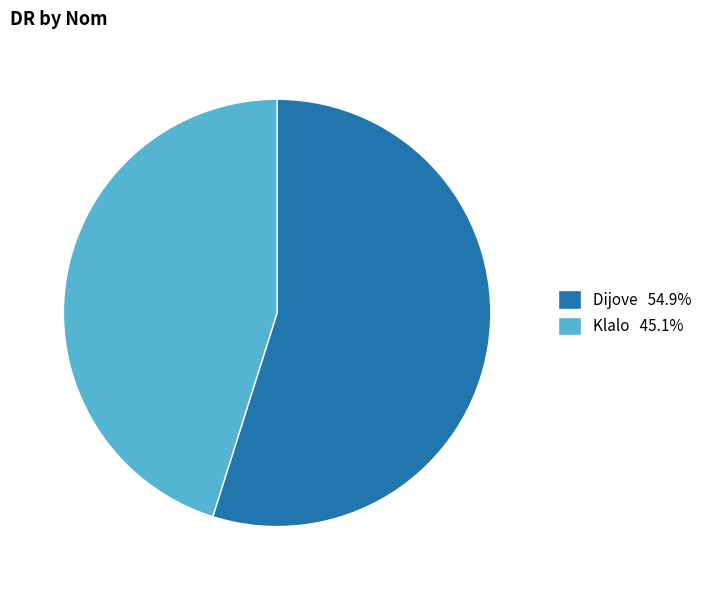

Does Dijove represent more than half of the total?

Yes